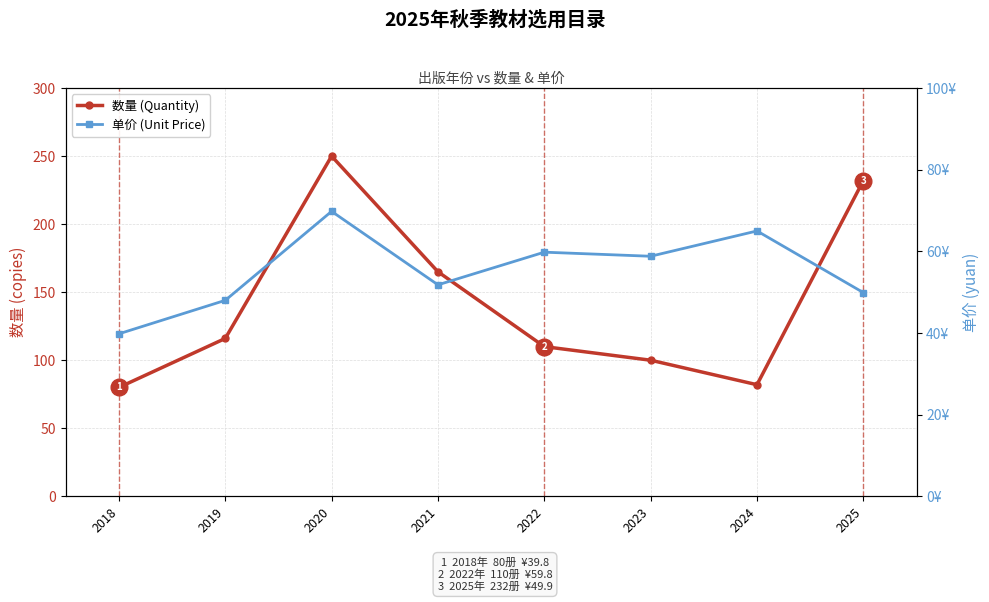

What is the value of the 数量 (Quantity) point at the 8th from the left?

232.0